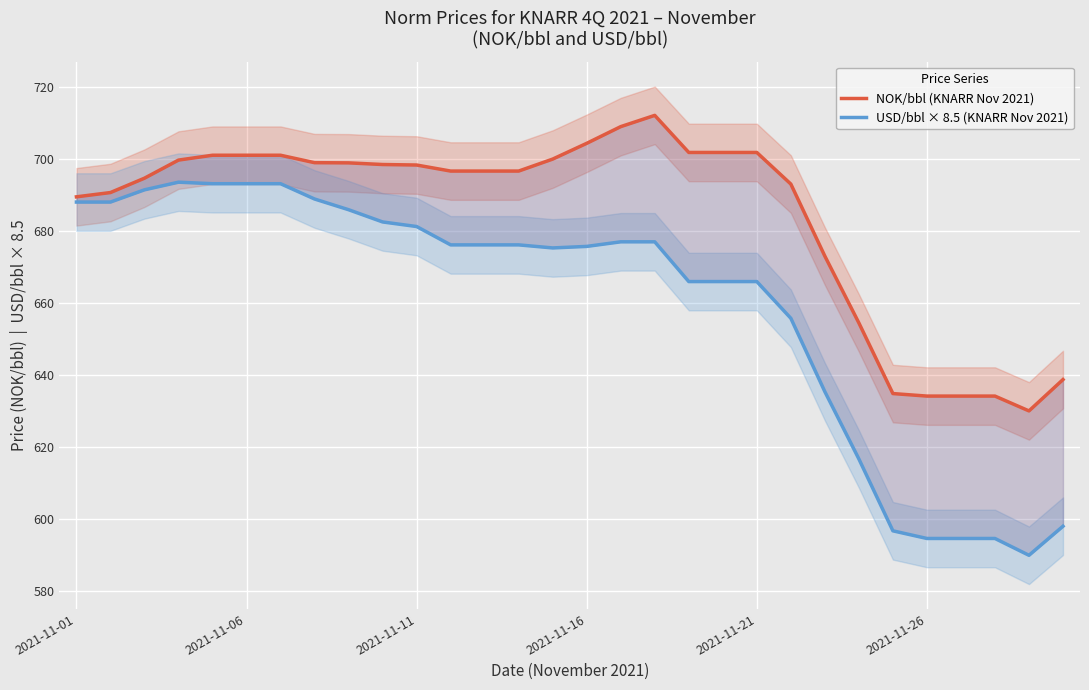

Which series has the largest total across all categories?

NOK/bbl (KNARR Nov 2021)